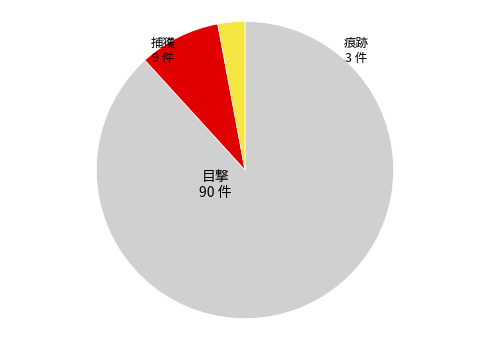

Rank the categories by value from lowest to highest.

痕跡, 捕獲, 目撃